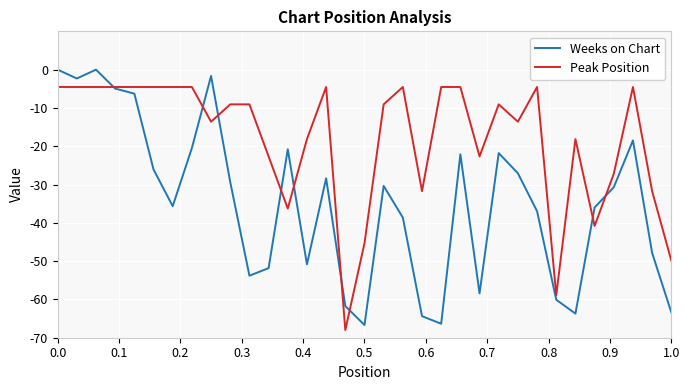

Which series has the largest total across all categories?

Peak Position